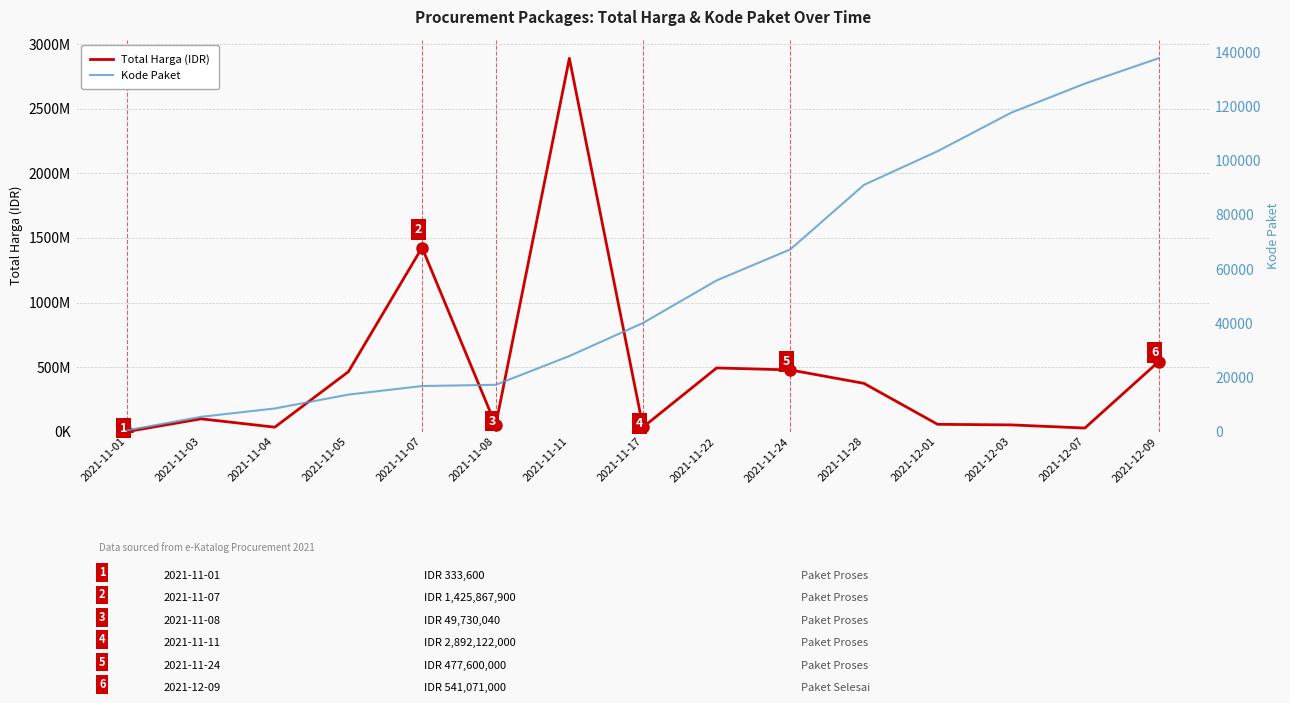

What is the difference between the second highest and second lowest values in the Total Harga (IDR) series?

1398455900